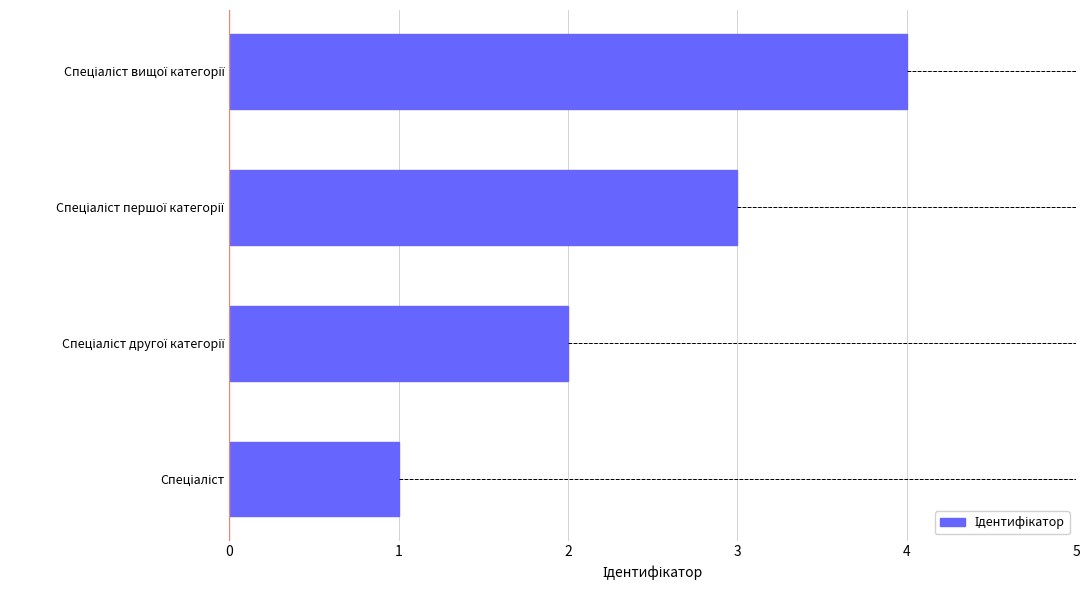

What is the maximum value shown in the chart?

4